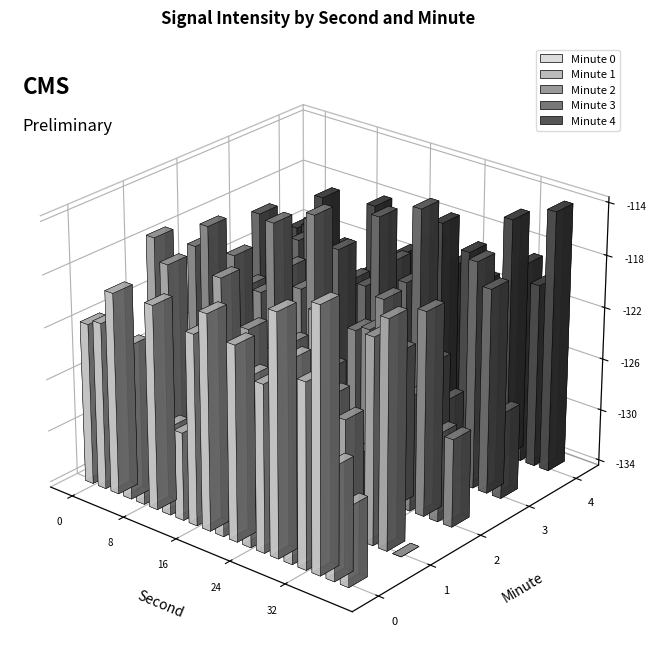

What is the highest value of the min_3 series?

-113.9